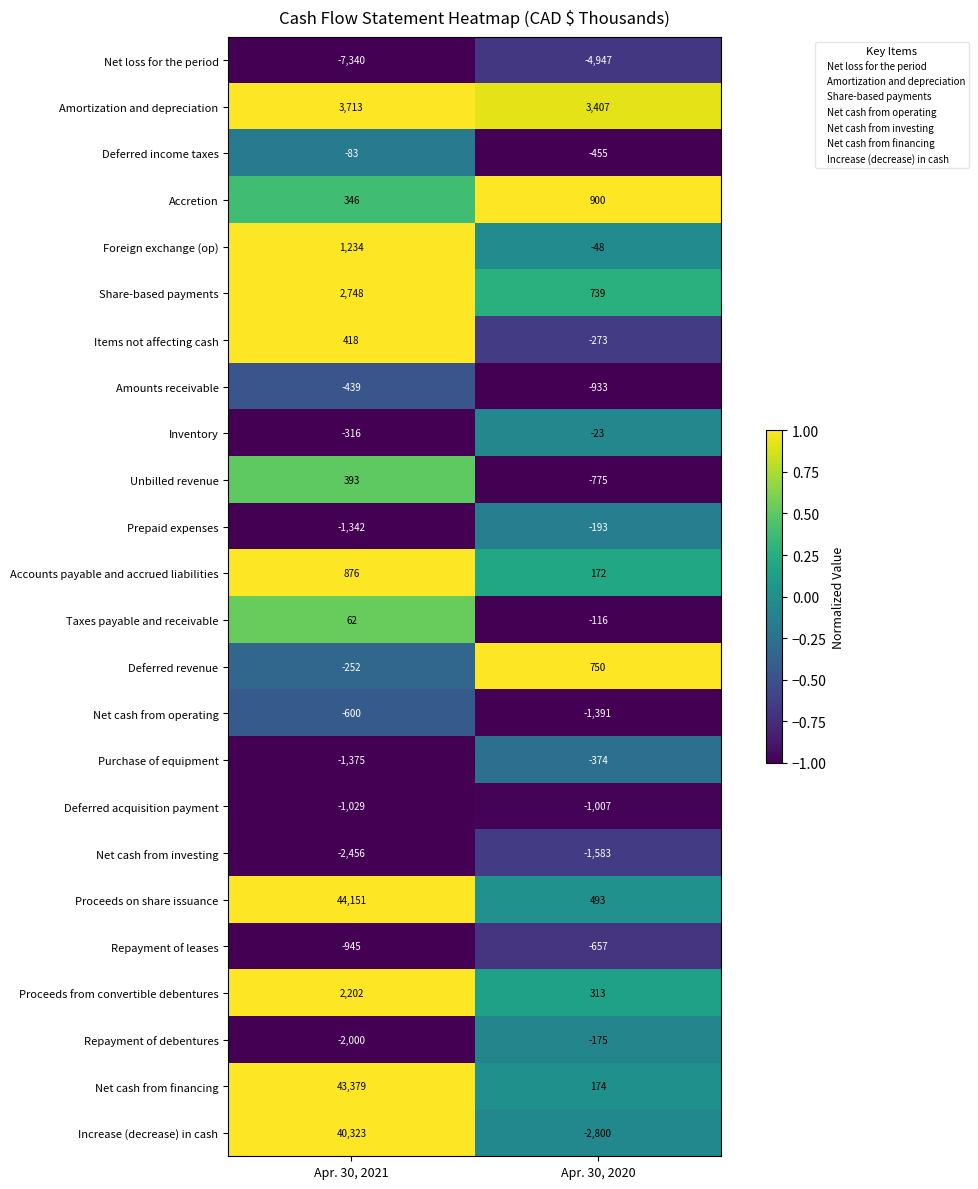

What is the difference between the Deferred revenue values at Apr. 30, 2021 and Apr. 30, 2020?

1002